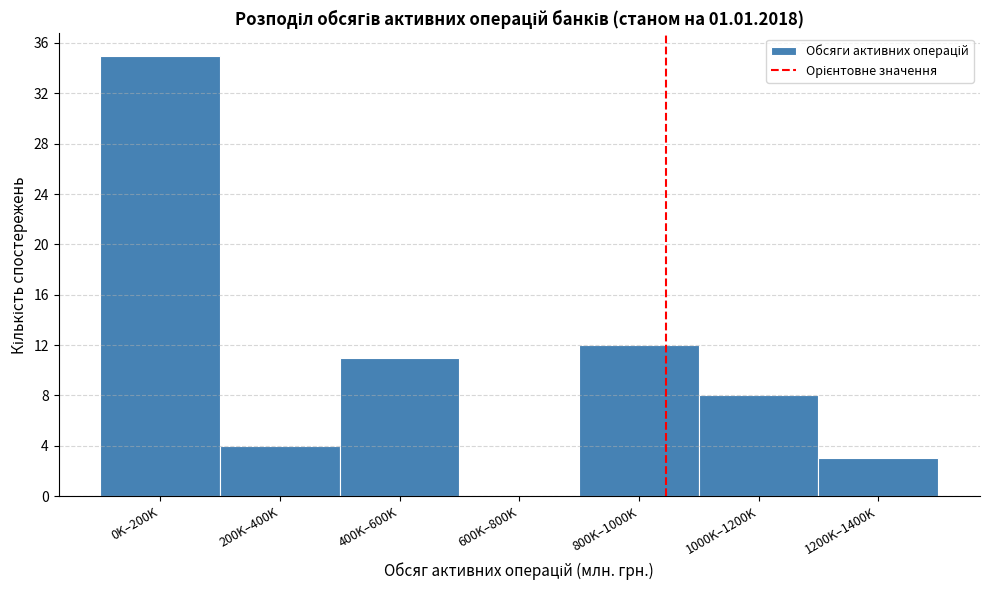

Reading left to right, extract all data points from this chart.

0K–200K=35	200K–400K=4	400K–600K=11	600K–800K=0	800K–1000K=12	1000K–1200K=8	1200K–1400K=3